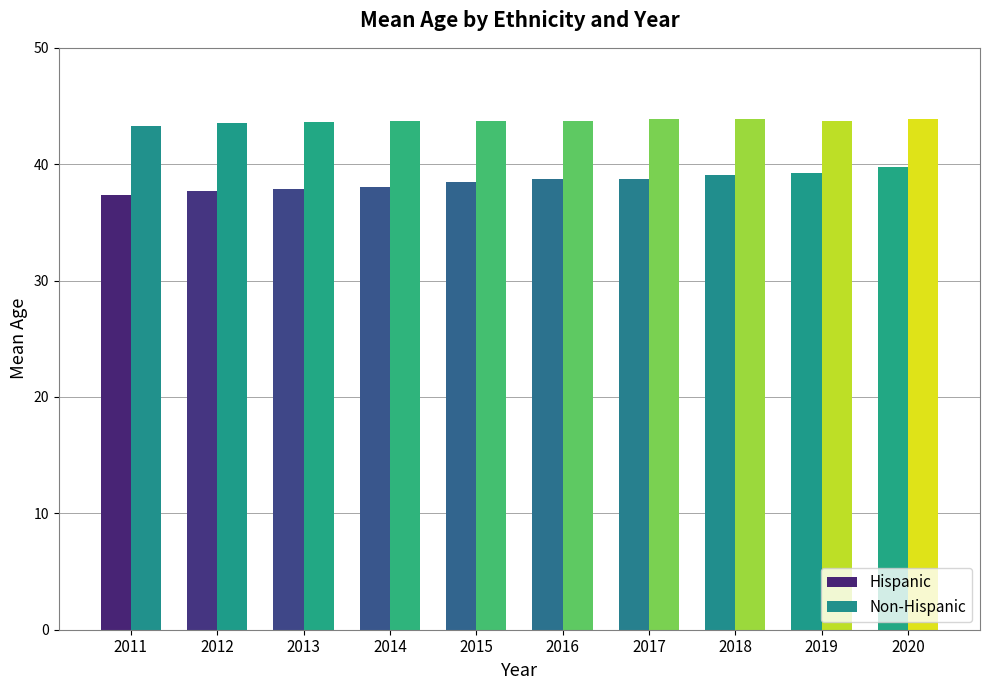

What is the difference between the second highest and minimum values in the Non-Hispanic series?

0.6